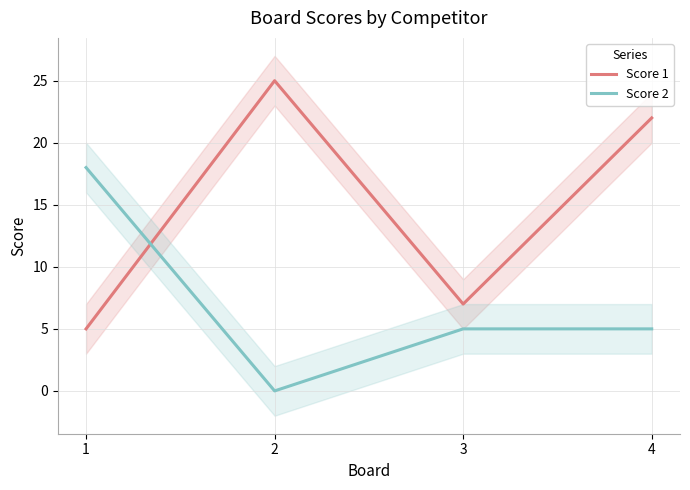

What is the minimum value for Score 1?

5